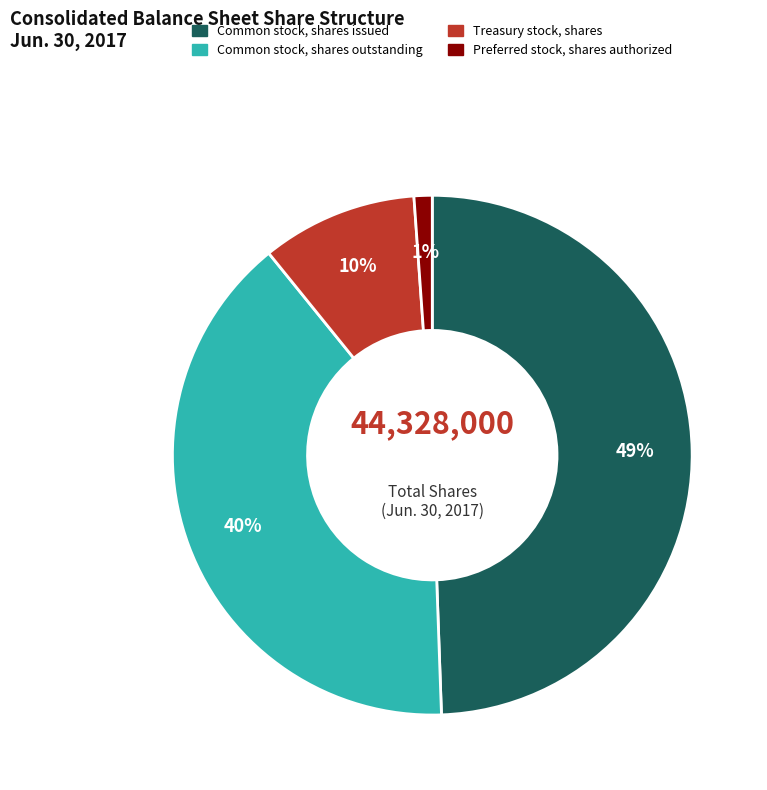

Rank the categories by value from highest to lowest.

Common stock, shares issued, Common stock, shares outstanding, Treasury stock, shares, Preferred stock, shares authorized